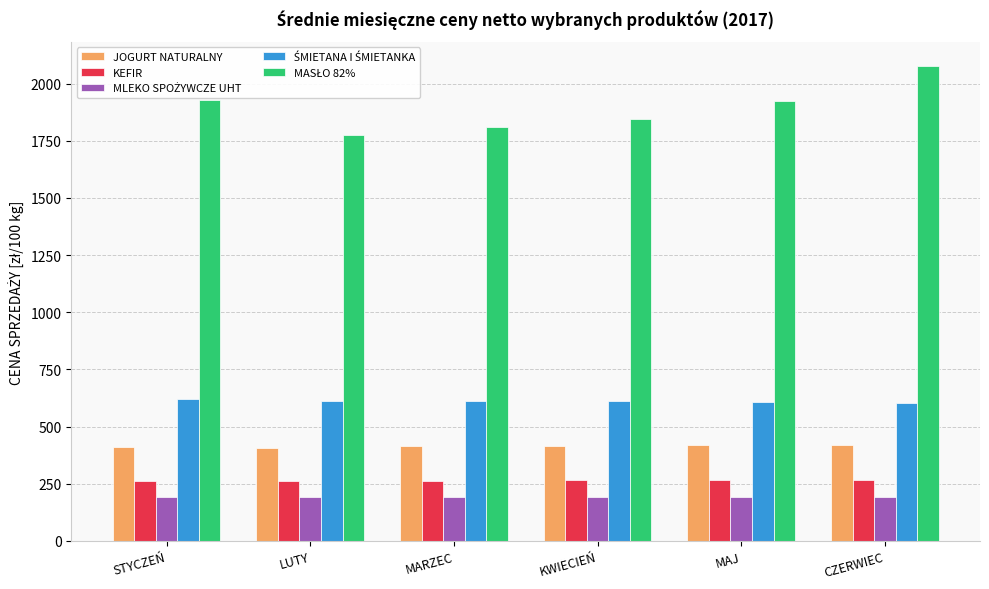

Is it true that JOGURT NATURALNY equals 415.8 at KWIECIEŃ?

True